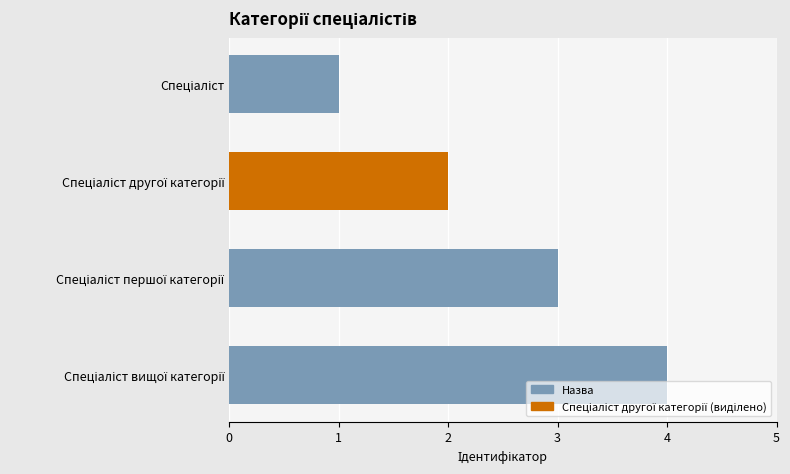

How many distinct data groups are displayed?

1